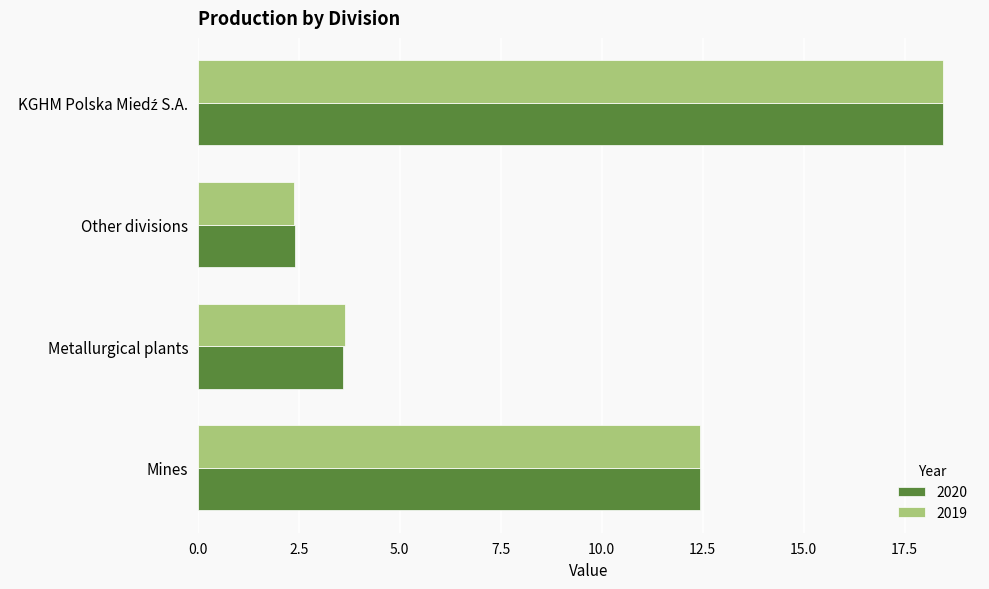

What is the difference between the maximum and minimum values in the 2020 series?

16.0